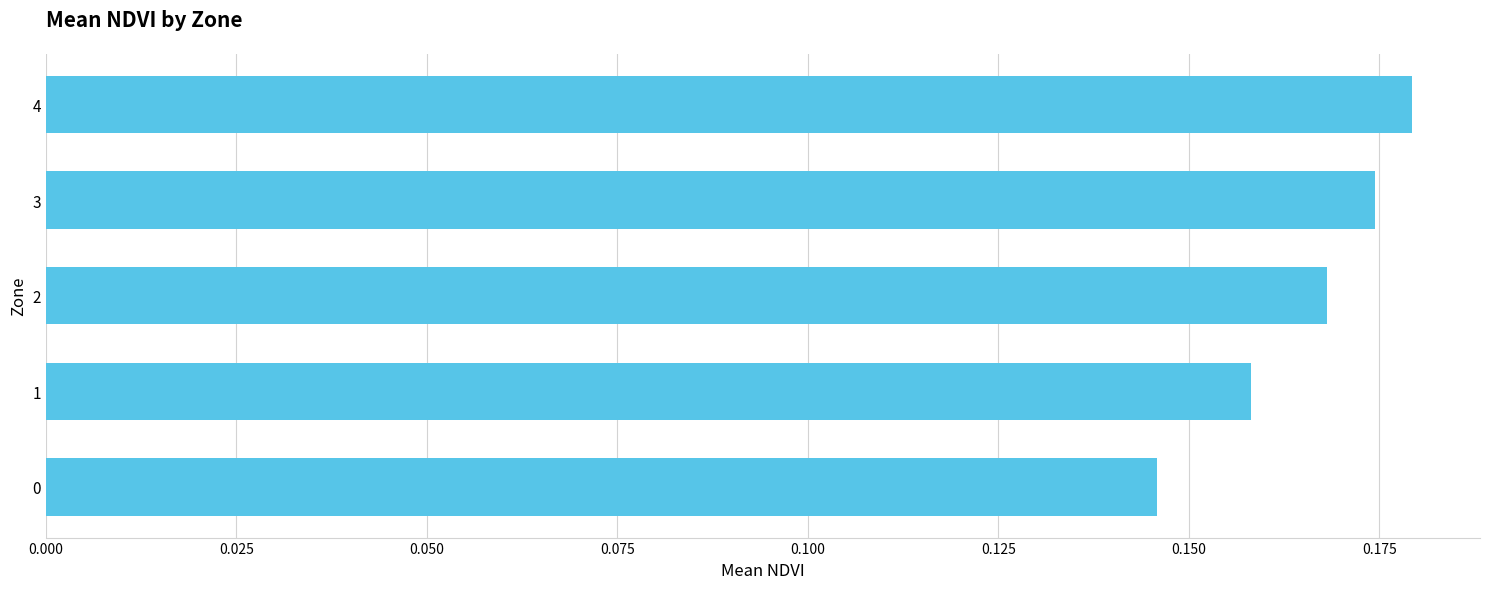

Count the values in the range 0 to 1.

5